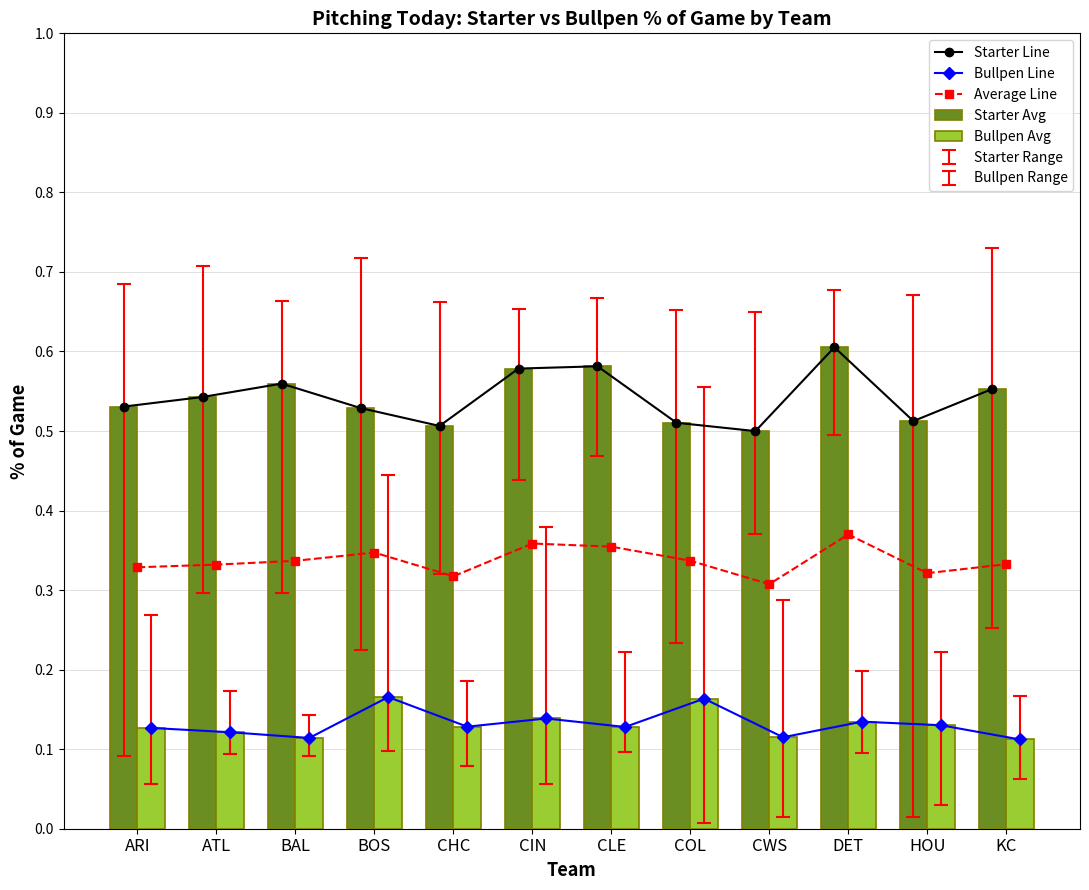

True or false: Starter Avg has a value of 0.9 at BAL.

False